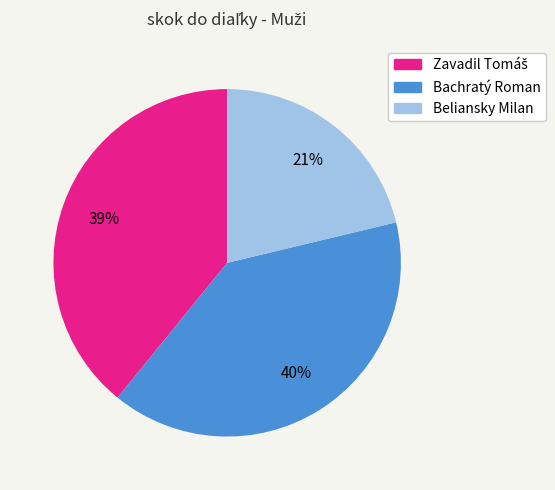

To the nearest percent, what portion does Bachratý Roman represent?

40%